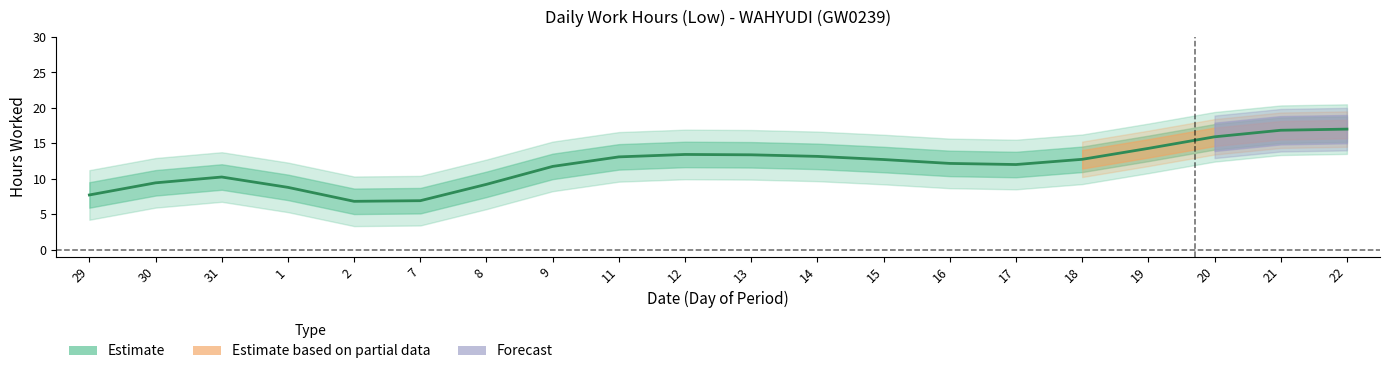

What is the difference between the second highest and minimum values?

10.0